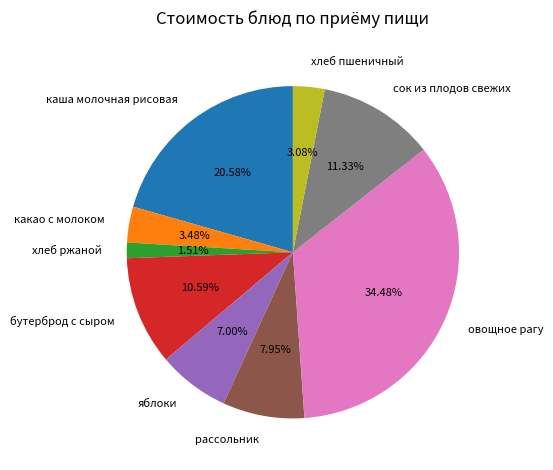

Between яблоки and каша молочная рисовая, which is larger?

каша молочная рисовая